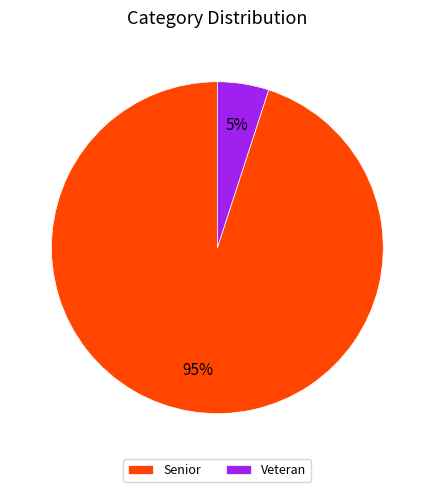

Does Veteran represent more than half of the total?

No